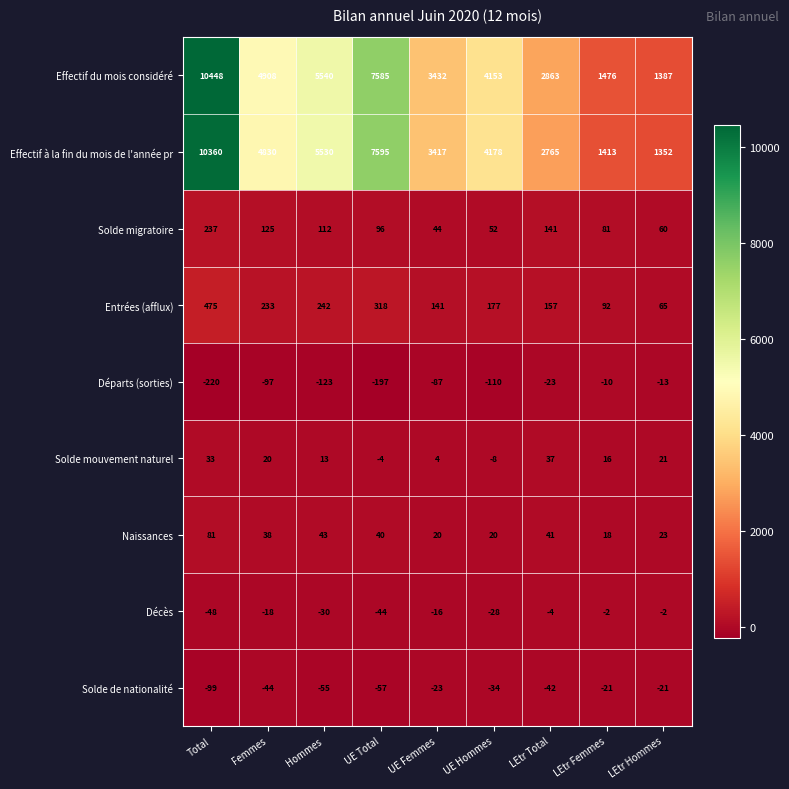

At how many categories does at least one series exceed 10088?

1